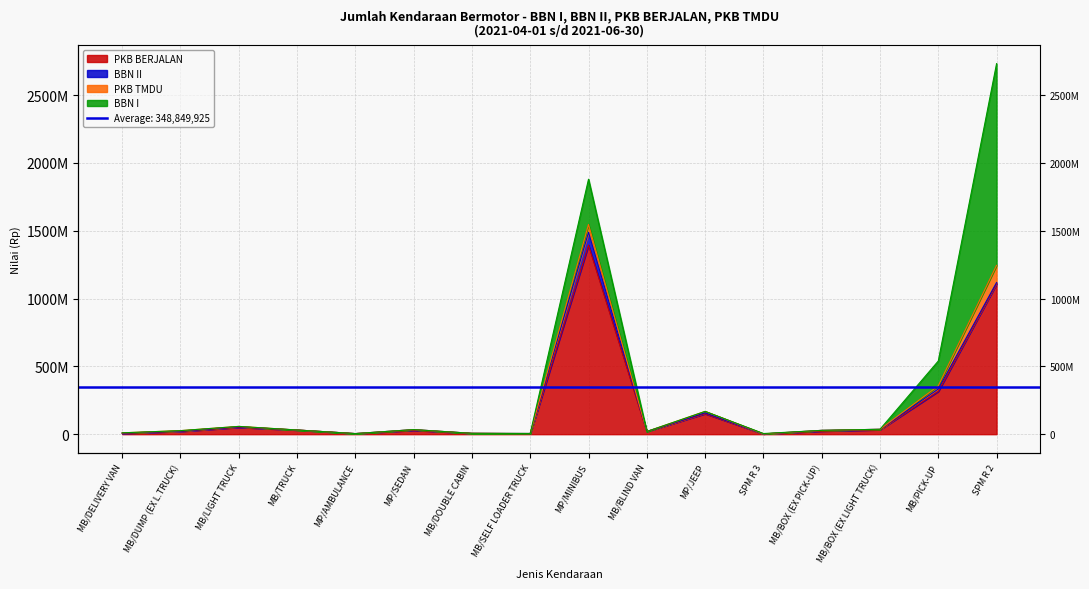

What is the label of the 2nd point from the right?

MB/PICK-UP